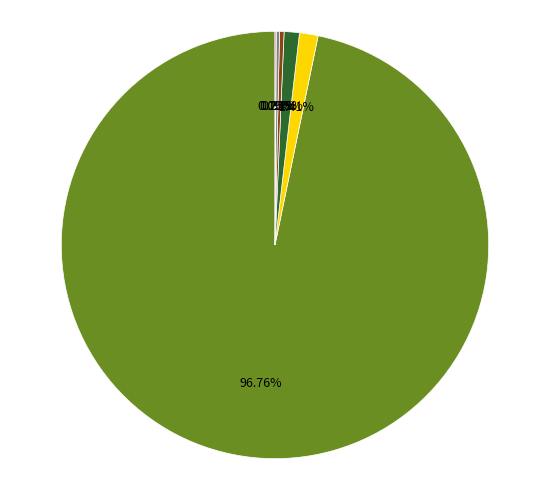

Does any single category account for the majority?

Yes